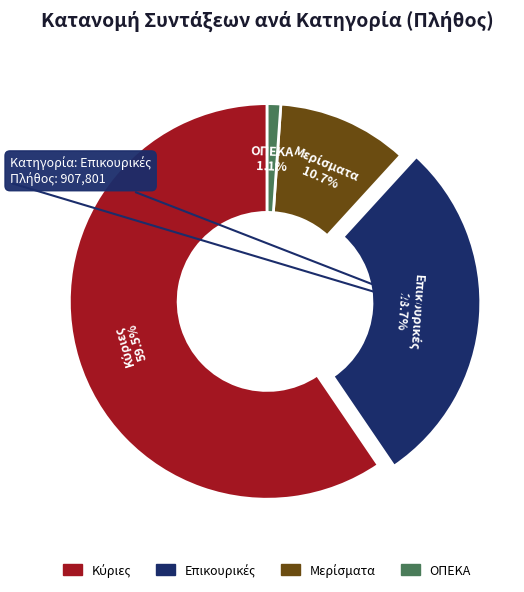

What percentage is the ΟΠΕΚΑ slice, to the nearest percent?

1%